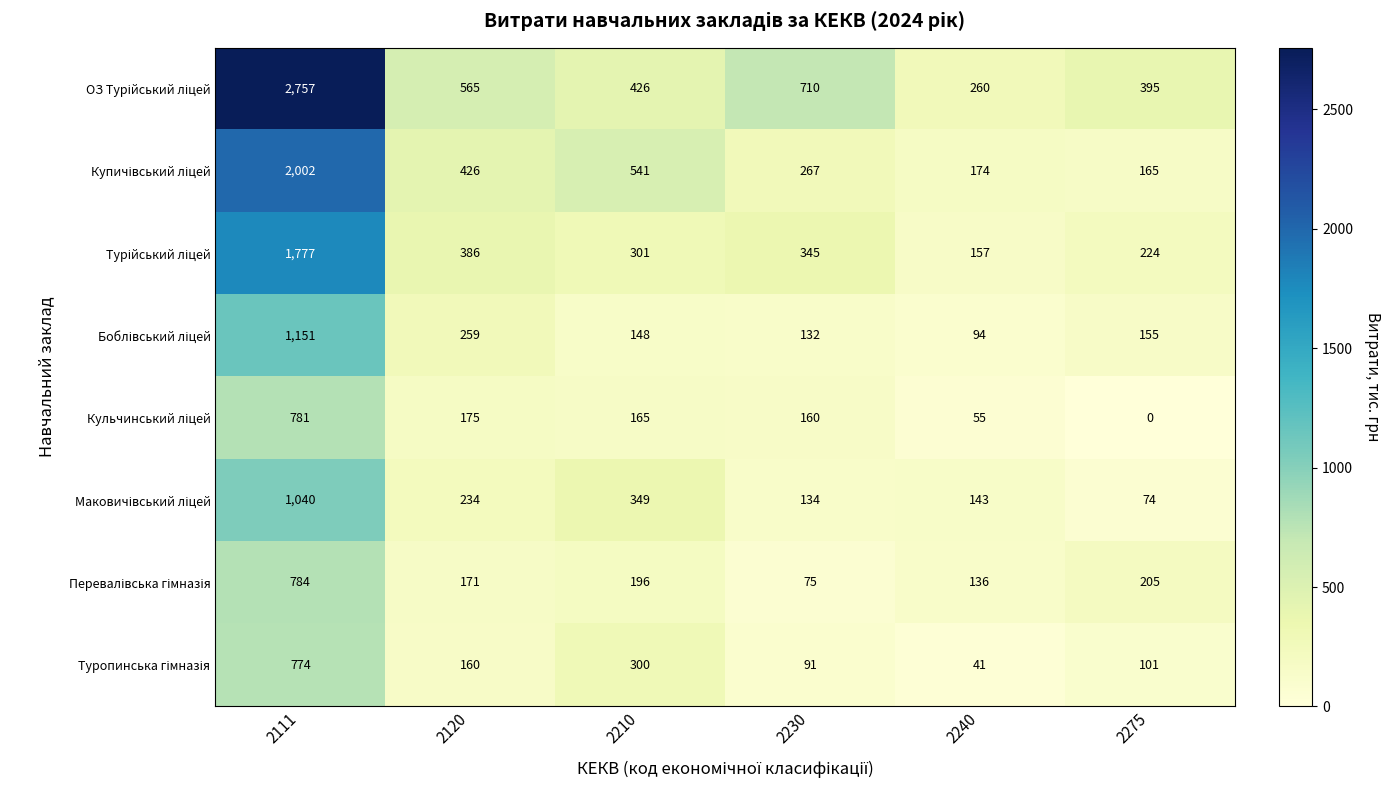

At how many categories does at least one series exceed 169?

6